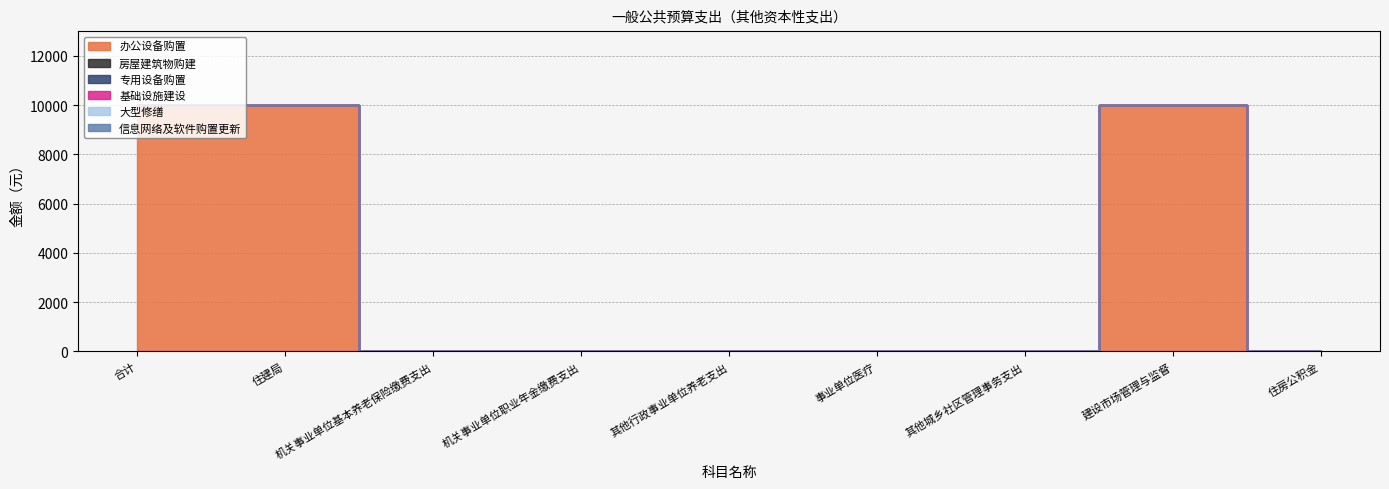

Reading left to right, what are all the values shown in this chart?

办公设备购置: 合计=10000	住建局=10000	机关事业单位基本养老保险缴费支出=0	机关事业单位职业年金缴费支出=0	其他行政事业单位养老支出=0	事业单位医疗=0	其他城乡社区管理事务支出=0	建设市场管理与监督=10000	住房公积金=0
房屋建筑物购建: 合计=0	住建局=0	机关事业单位基本养老保险缴费支出=0	机关事业单位职业年金缴费支出=0	其他行政事业单位养老支出=0	事业单位医疗=0	其他城乡社区管理事务支出=0	建设市场管理与监督=0	住房公积金=0
专用设备购置: 合计=0	住建局=0	机关事业单位基本养老保险缴费支出=0	机关事业单位职业年金缴费支出=0	其他行政事业单位养老支出=0	事业单位医疗=0	其他城乡社区管理事务支出=0	建设市场管理与监督=0	住房公积金=0
基础设施建设: 合计=0	住建局=0	机关事业单位基本养老保险缴费支出=0	机关事业单位职业年金缴费支出=0	其他行政事业单位养老支出=0	事业单位医疗=0	其他城乡社区管理事务支出=0	建设市场管理与监督=0	住房公积金=0
大型修缮: 合计=0	住建局=0	机关事业单位基本养老保险缴费支出=0	机关事业单位职业年金缴费支出=0	其他行政事业单位养老支出=0	事业单位医疗=0	其他城乡社区管理事务支出=0	建设市场管理与监督=0	住房公积金=0
信息网络及软件购置更新: 合计=0	住建局=0	机关事业单位基本养老保险缴费支出=0	机关事业单位职业年金缴费支出=0	其他行政事业单位养老支出=0	事业单位医疗=0	其他城乡社区管理事务支出=0	建设市场管理与监督=0	住房公积金=0